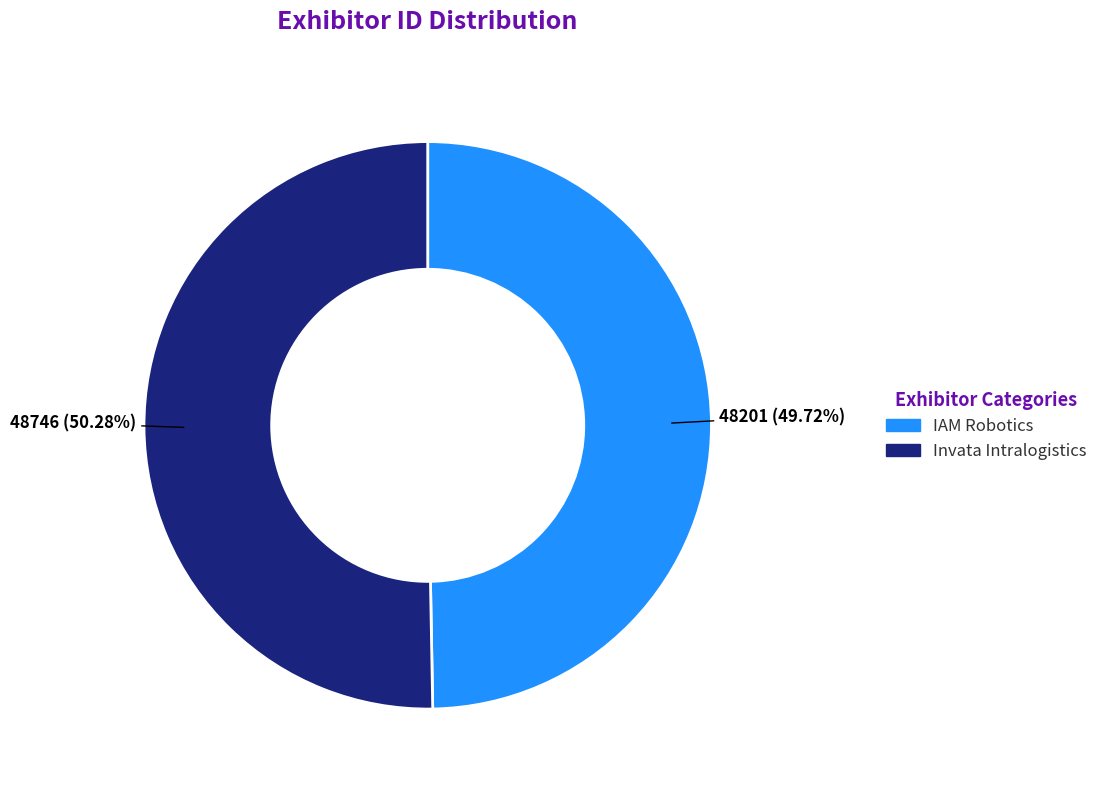

Which slice is the smallest?

IAM Robotics